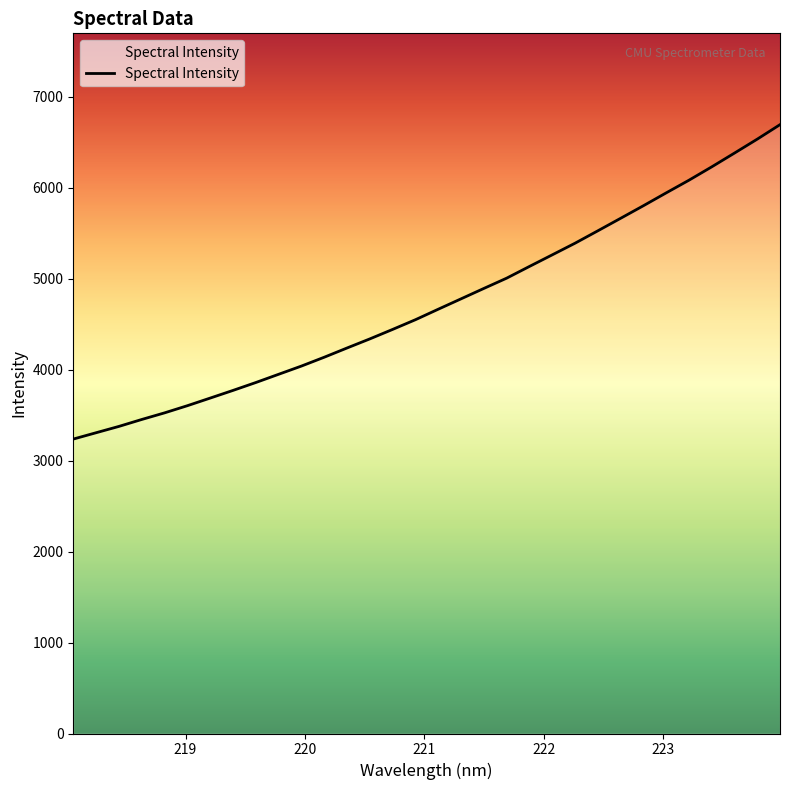

Reading left to right, extract all data points from this chart.

3236.8	3306.5	3376.0	3452.2	3524.9	3603.8	3687.5	3771.8	3858.5	3949.1	4039.5	4136.7	4238.2	4338.3	4442.5	4549.1	4664.4	4778.5	4892.8	5005.7	5134.6	5262.0	5389.9	5526.1	5663.5	5801.8	5943.0	6082.3	6229.1	6380.6	6533.9	6693.3